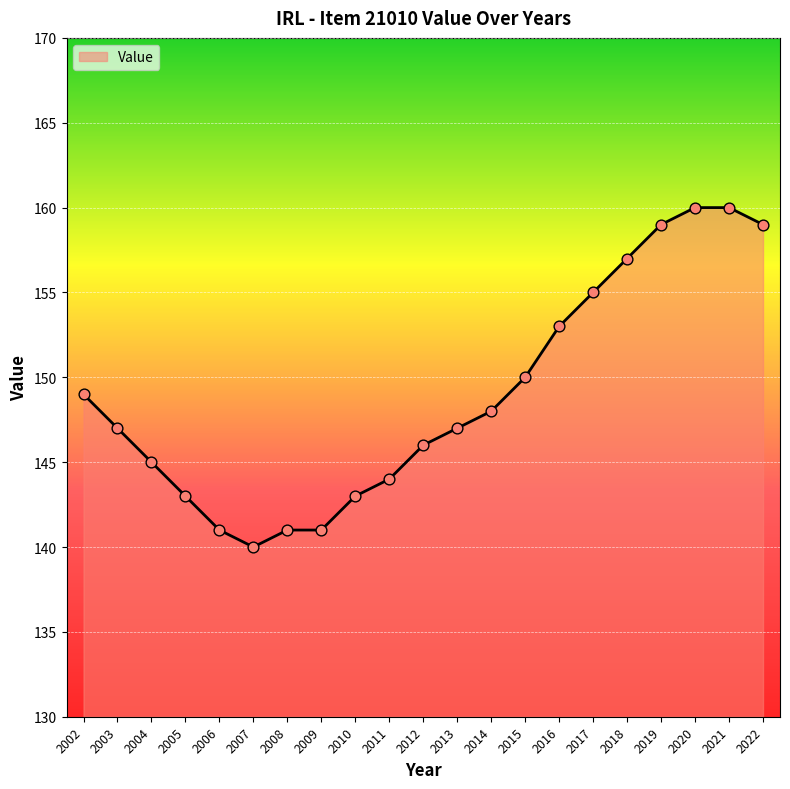

Between 2002 and 2013, which is larger?

2002